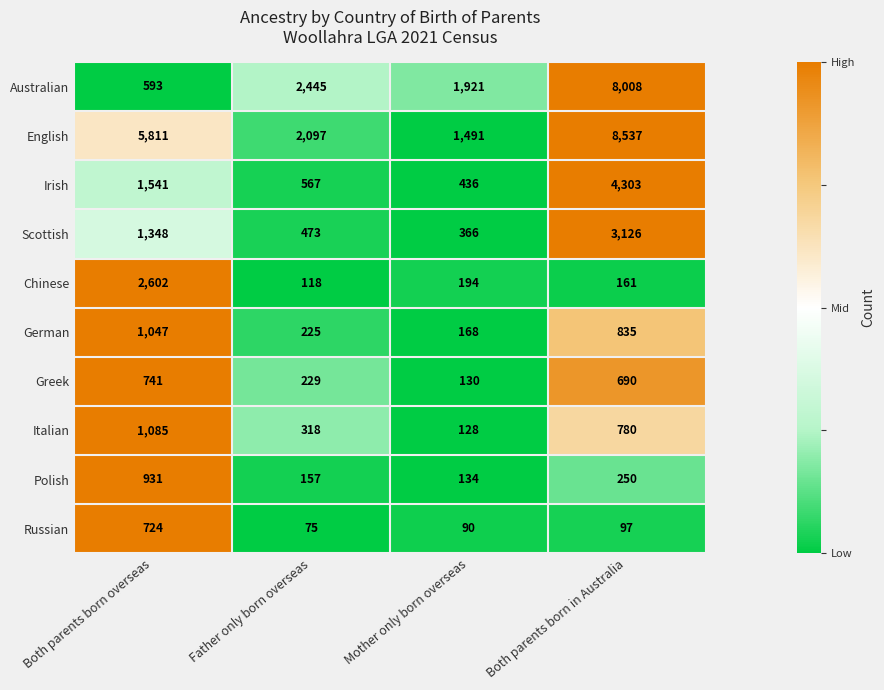

Rank the series at Both parents born in Australia from highest to lowest value.

English, Australian, Irish, Scottish, German, Italian, Greek, Polish, Chinese, Russian